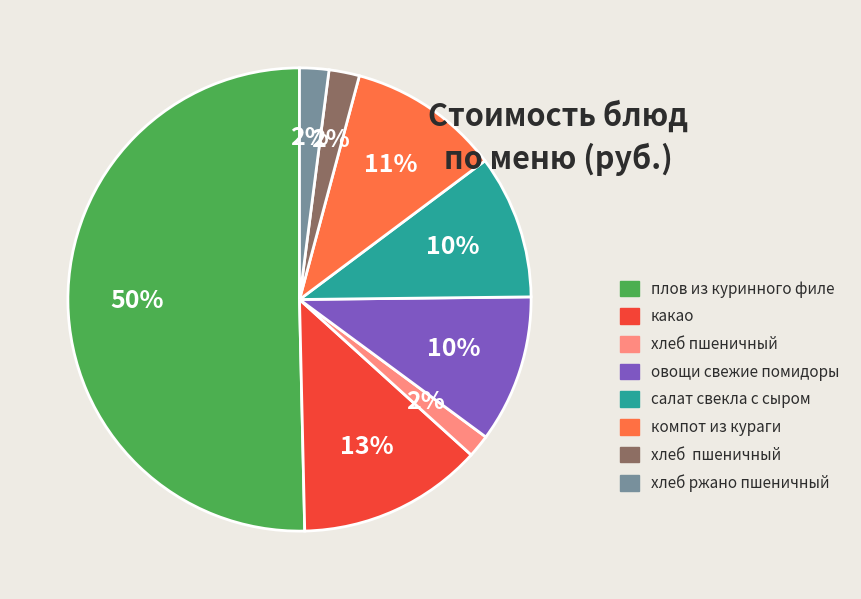

To the nearest percent, what is the average slice percentage?

12%